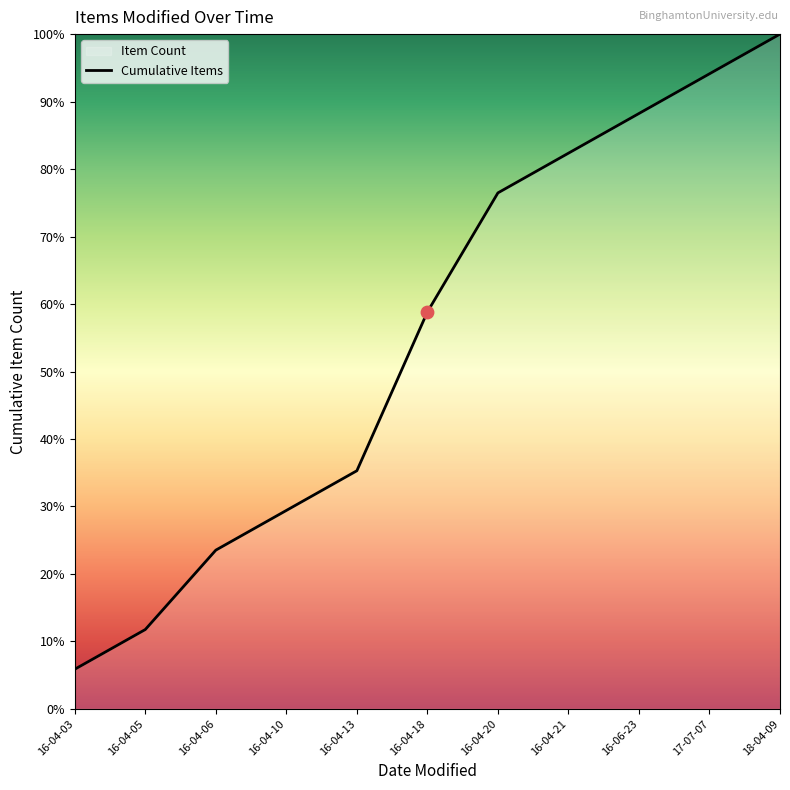

Between 18-04-09 and 16-06-23, which is larger?

18-04-09